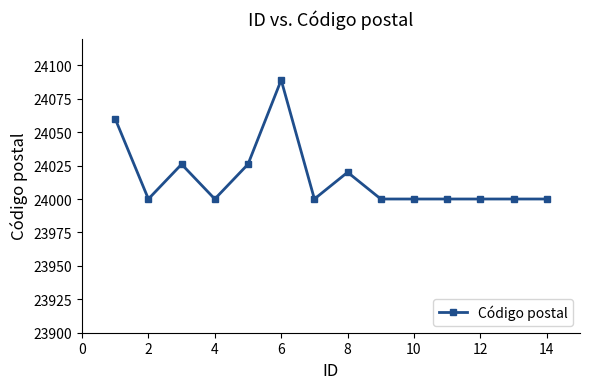

True or false: the data has more than 0 interior local peaks.

True